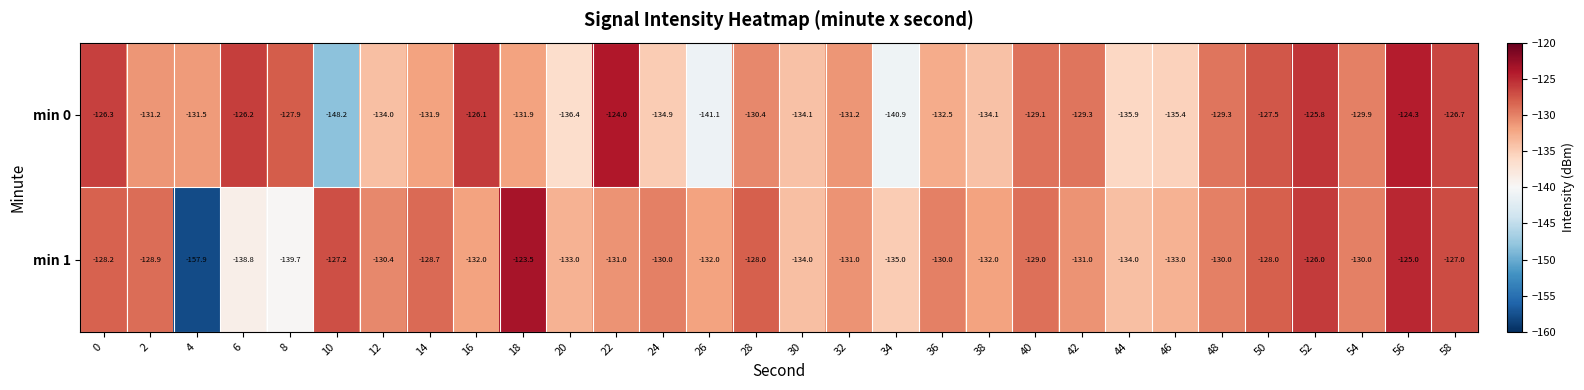

Which series has the largest total across all categories?

min 1